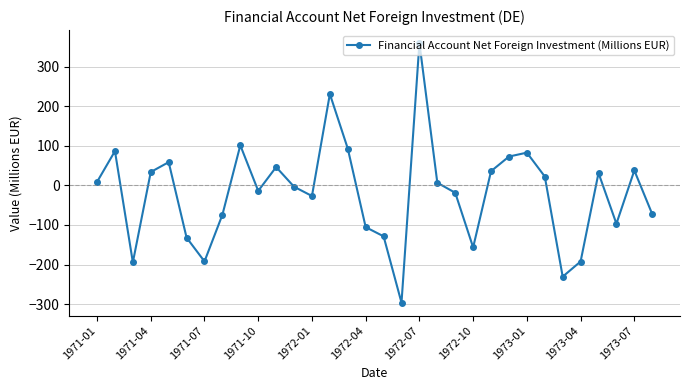

What is the average value?

-19.7